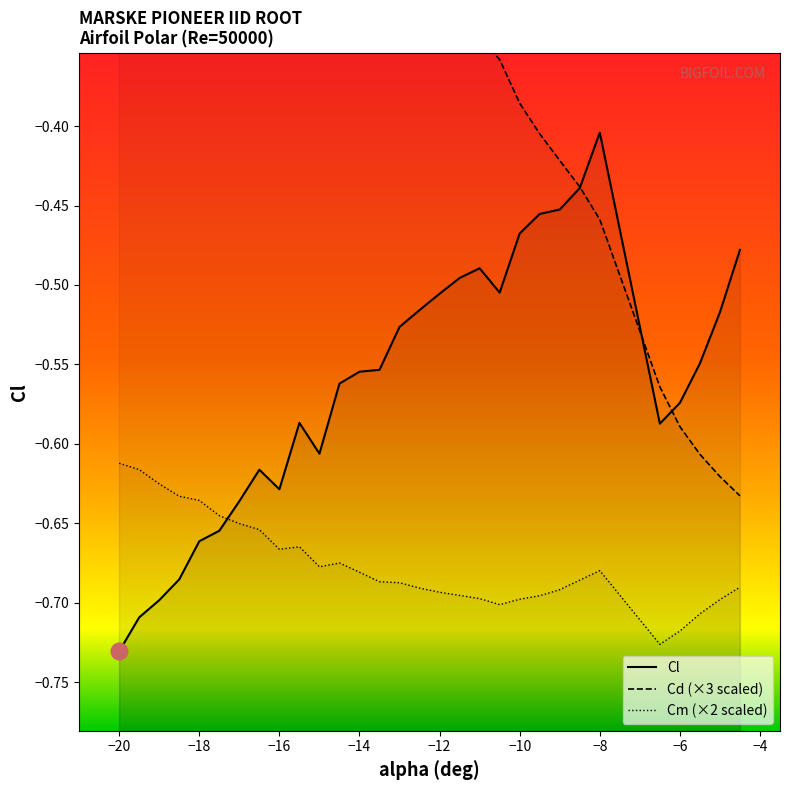

What is the label of the 4th point from the left?

Cm